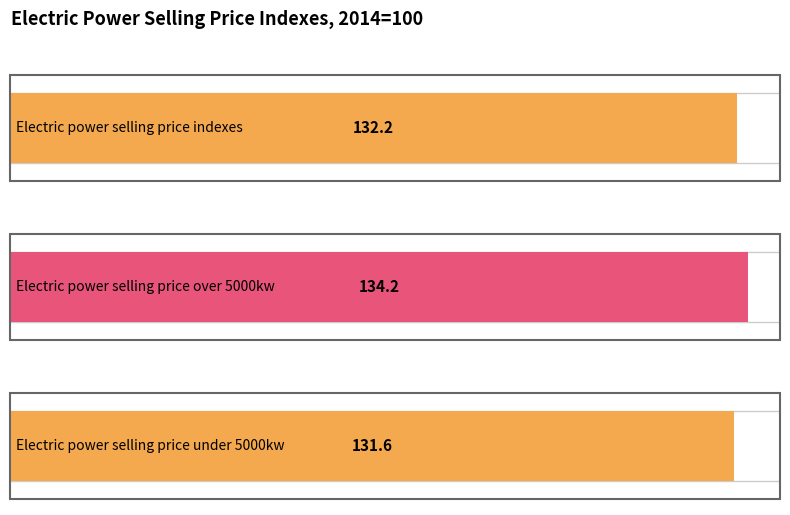

Count the number of categories in the chart.

3